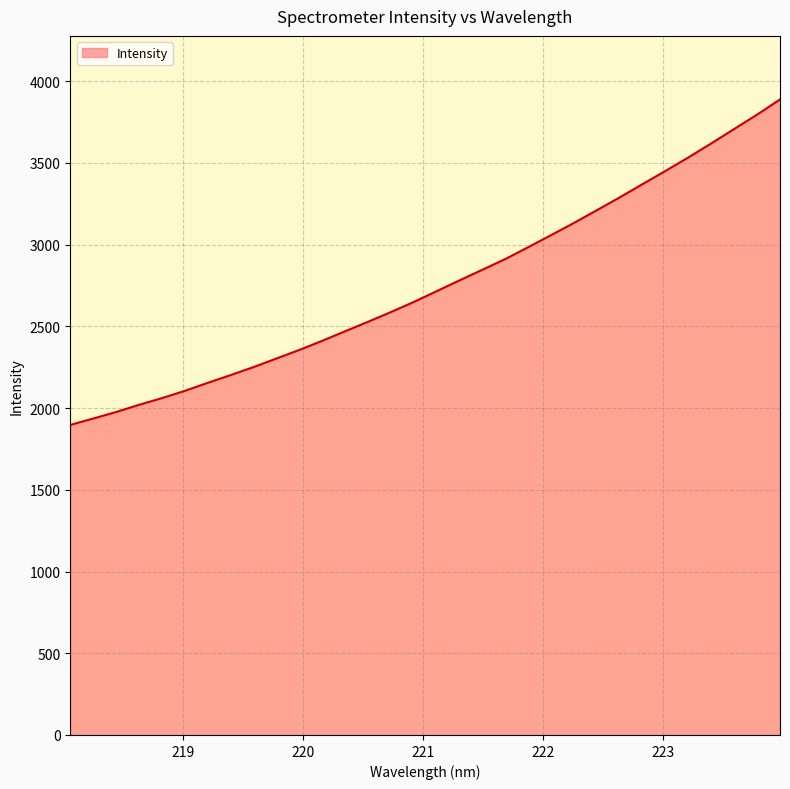

What is the difference between the maximum and minimum values?

1991.3